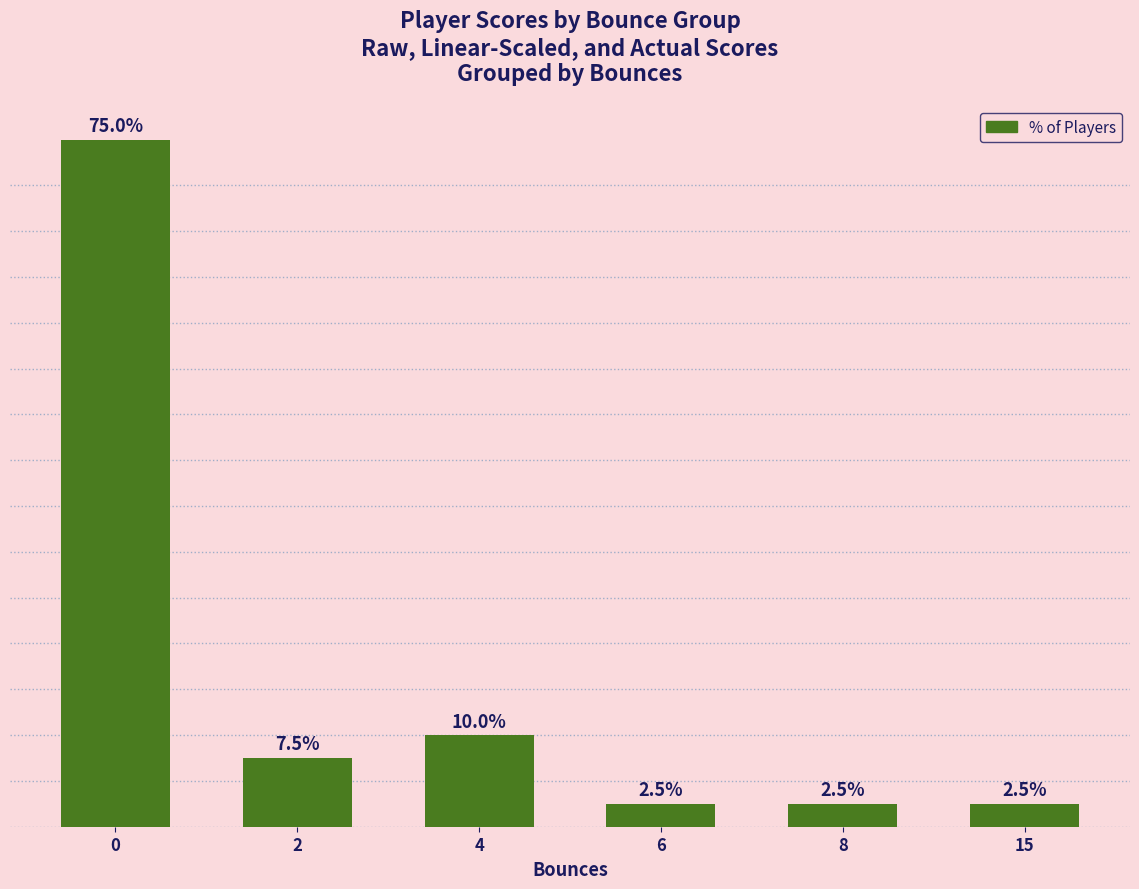

Reading right to left, extract all data points from this chart.

2.5	2.5	2.5	10.0	7.5	75.0